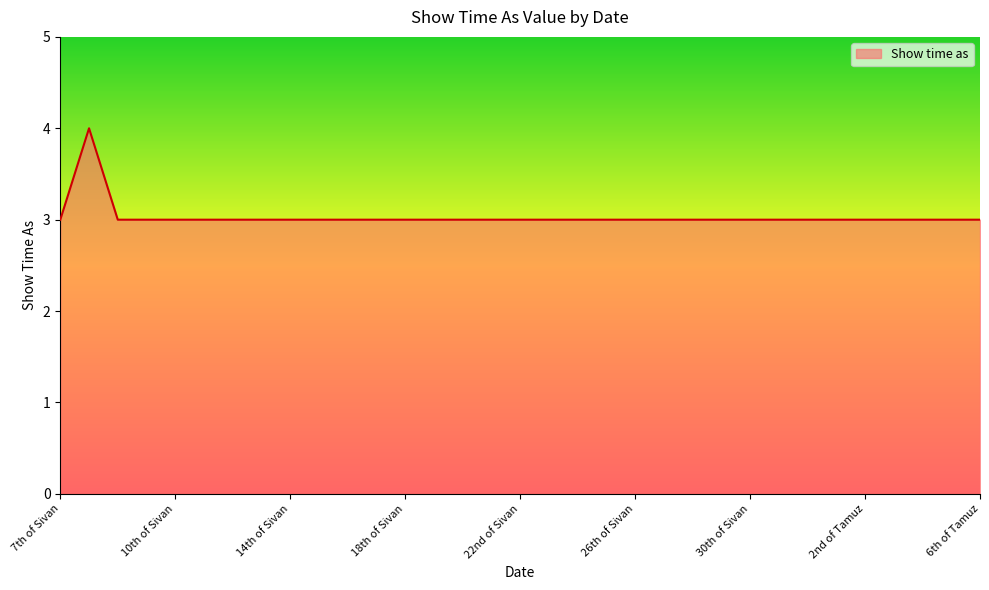

What is the smallest value displayed?

3